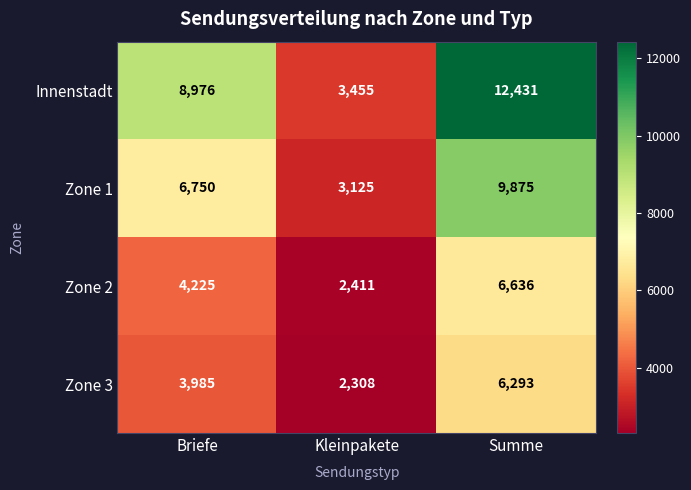

What is the difference between the highest and lowest values at Kleinpakete?

1147